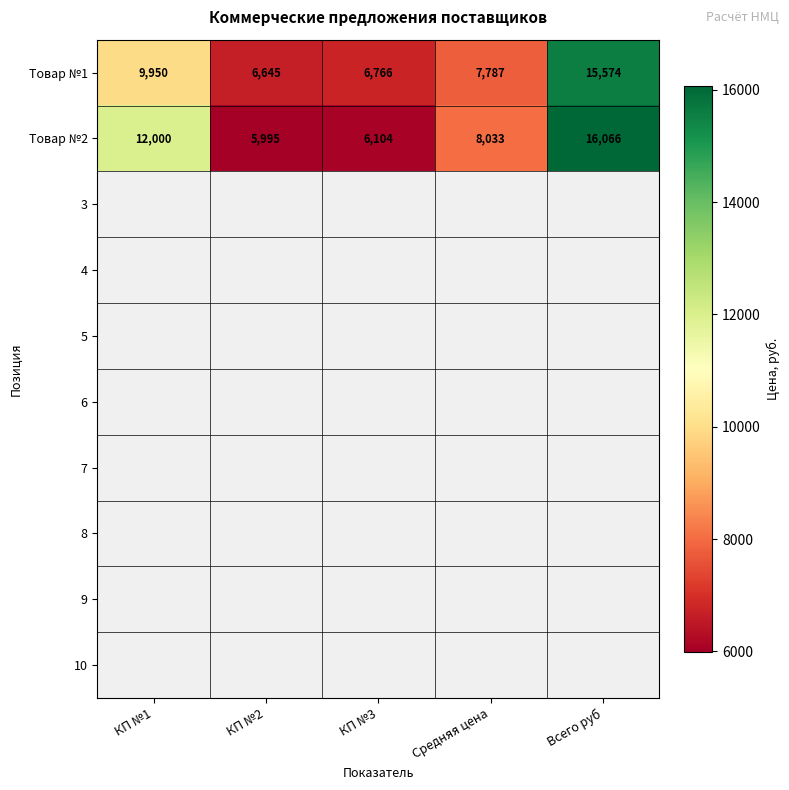

What is the difference between the maximum and minimum values in the Товар №2 series?

10071